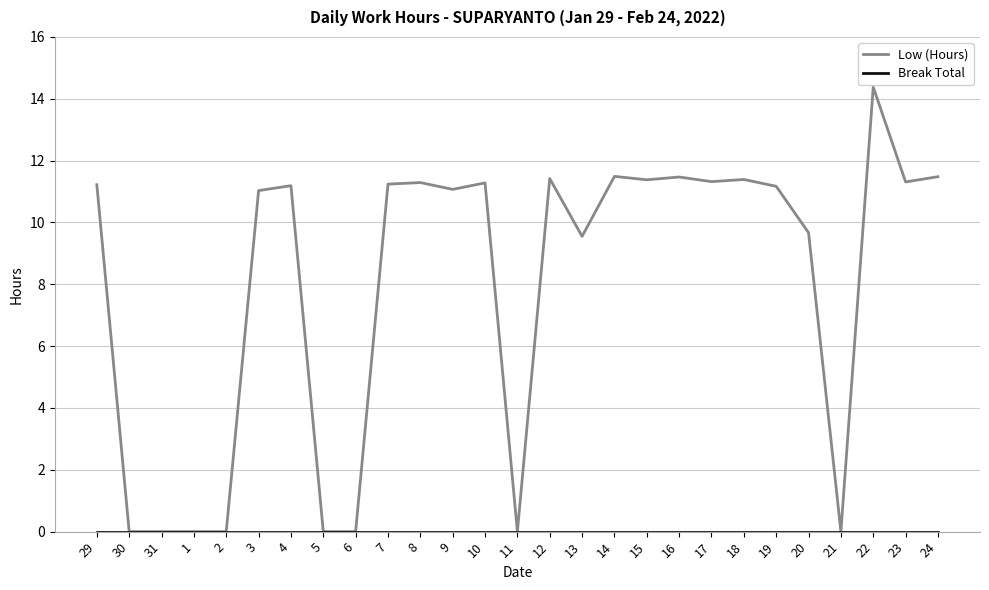

Which series has the widest spread of values?

Low (Hours)